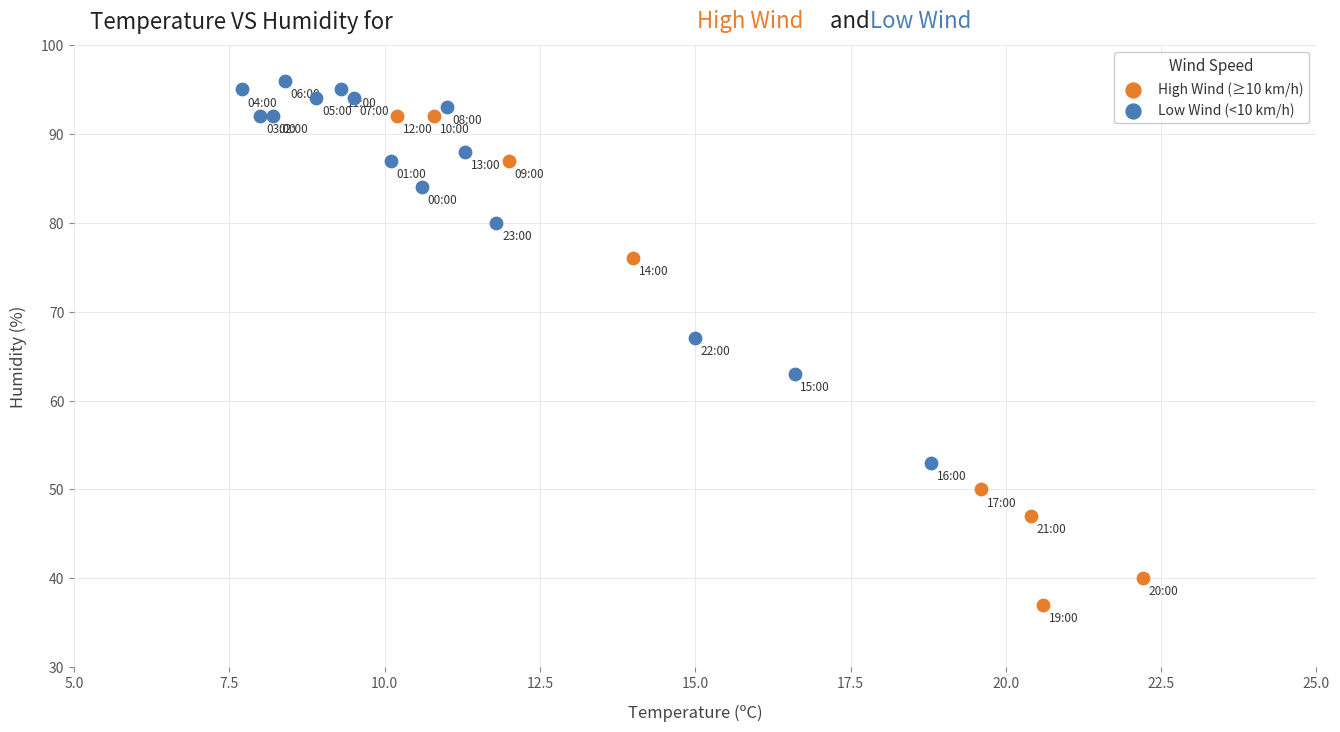

Which series reaches the minimum Y coordinate?

High Wind (≥10 km/h)